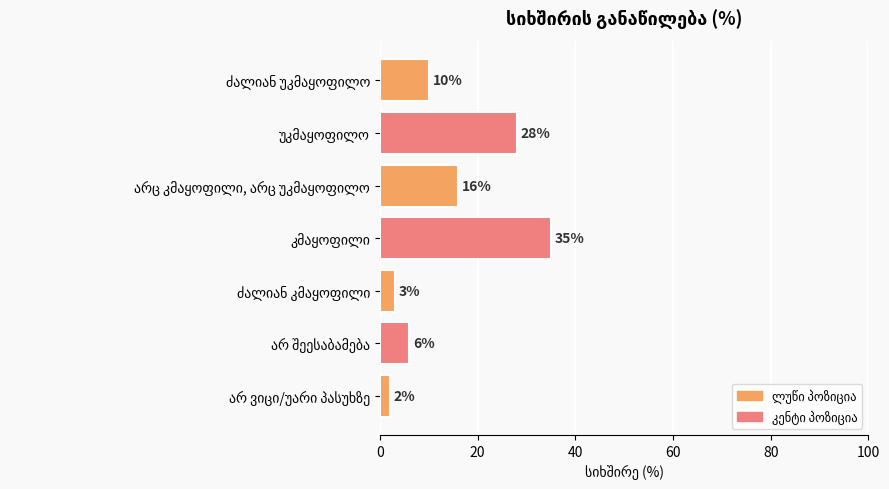

Reading top to bottom, extract all data points from this chart.

10	28	16	35	3	6	2